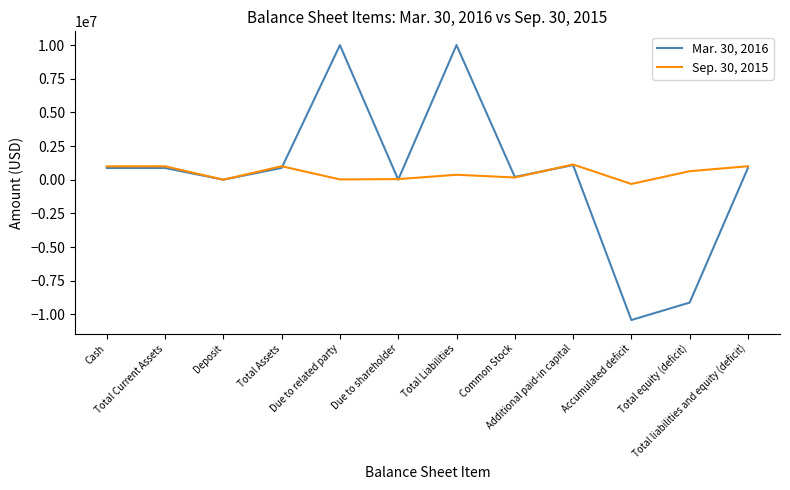

At which label is Sep. 30, 2015 closest to 408541?

Total Liabilities